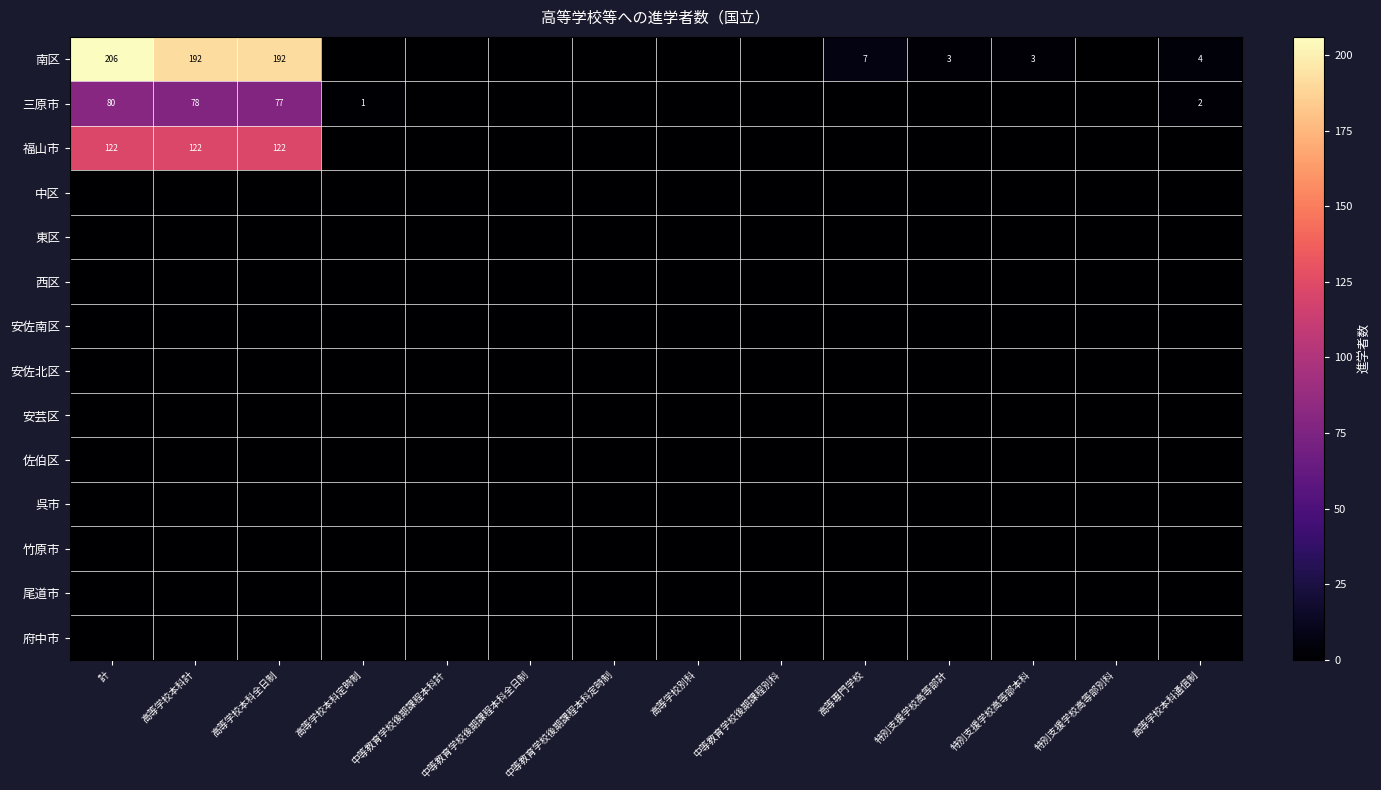

The 三原市 series shows 80 at 計. True or false?

True